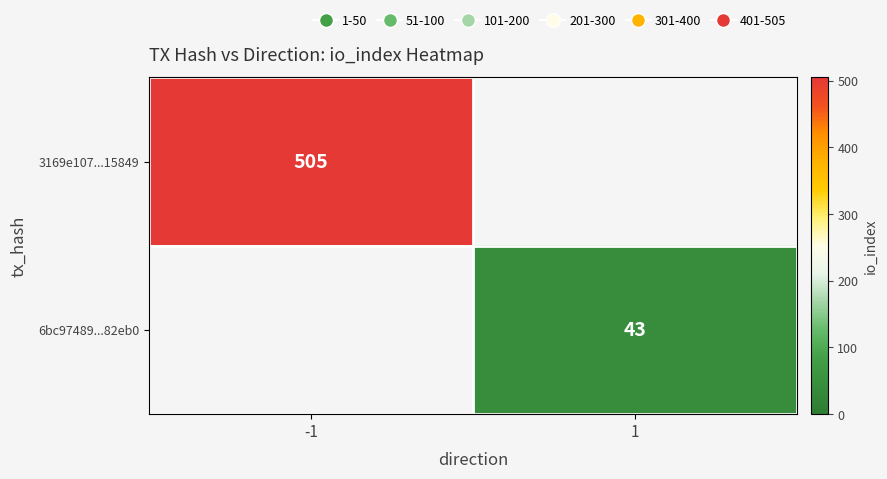

The value of 3169e107...15849 at -1 is 158. True or false?

False